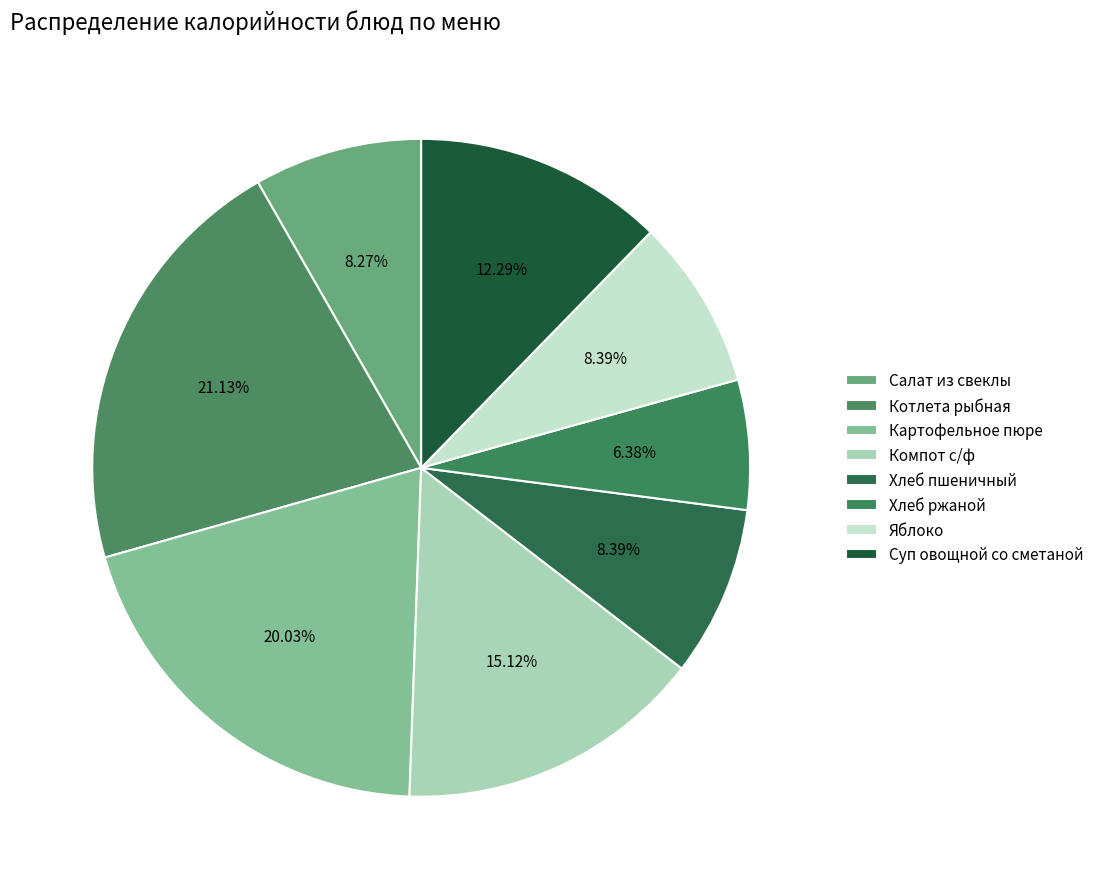

How many segments does this pie chart have?

8